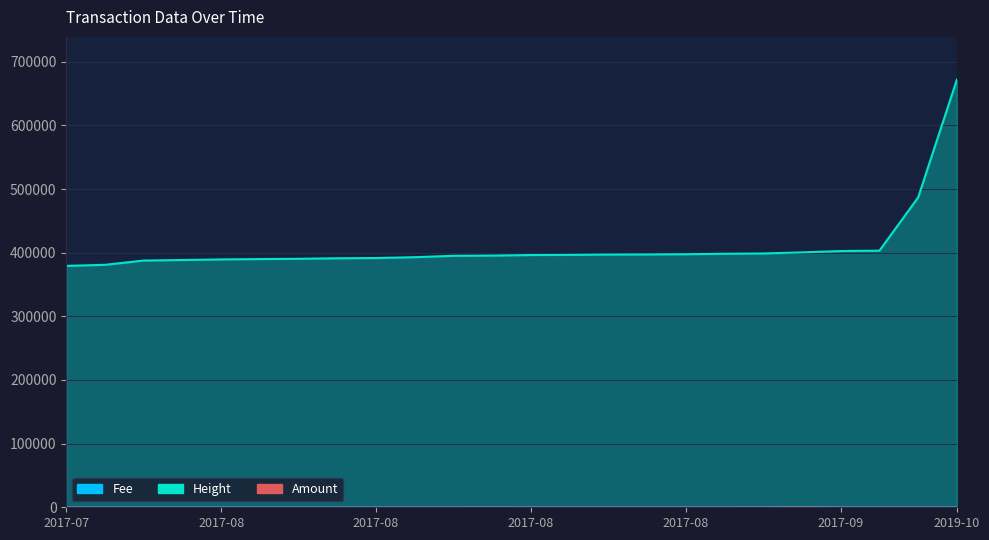

What is the label of the 9th point from the right?

2017-08-27